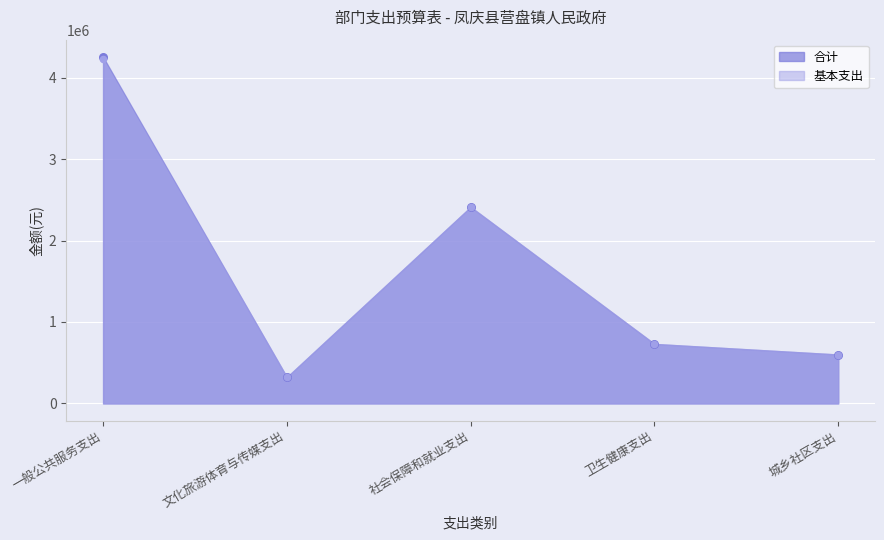

What are all the series names shown in the legend?

合计, 基本支出